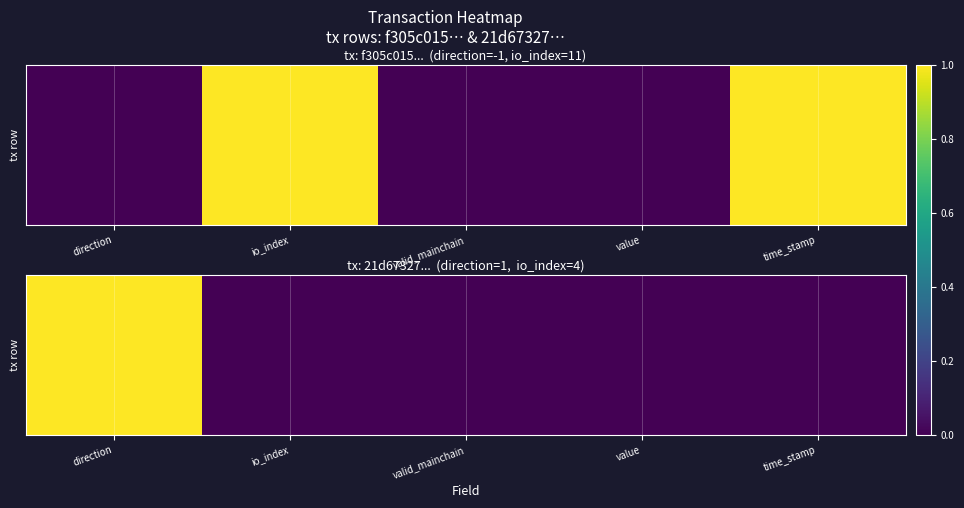

What is the greatest value displayed?

1